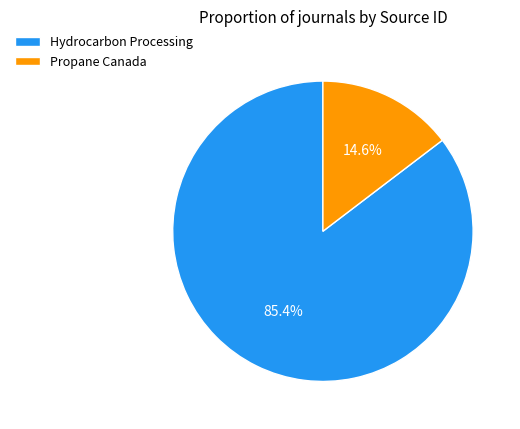

How many slices are in this pie chart?

2